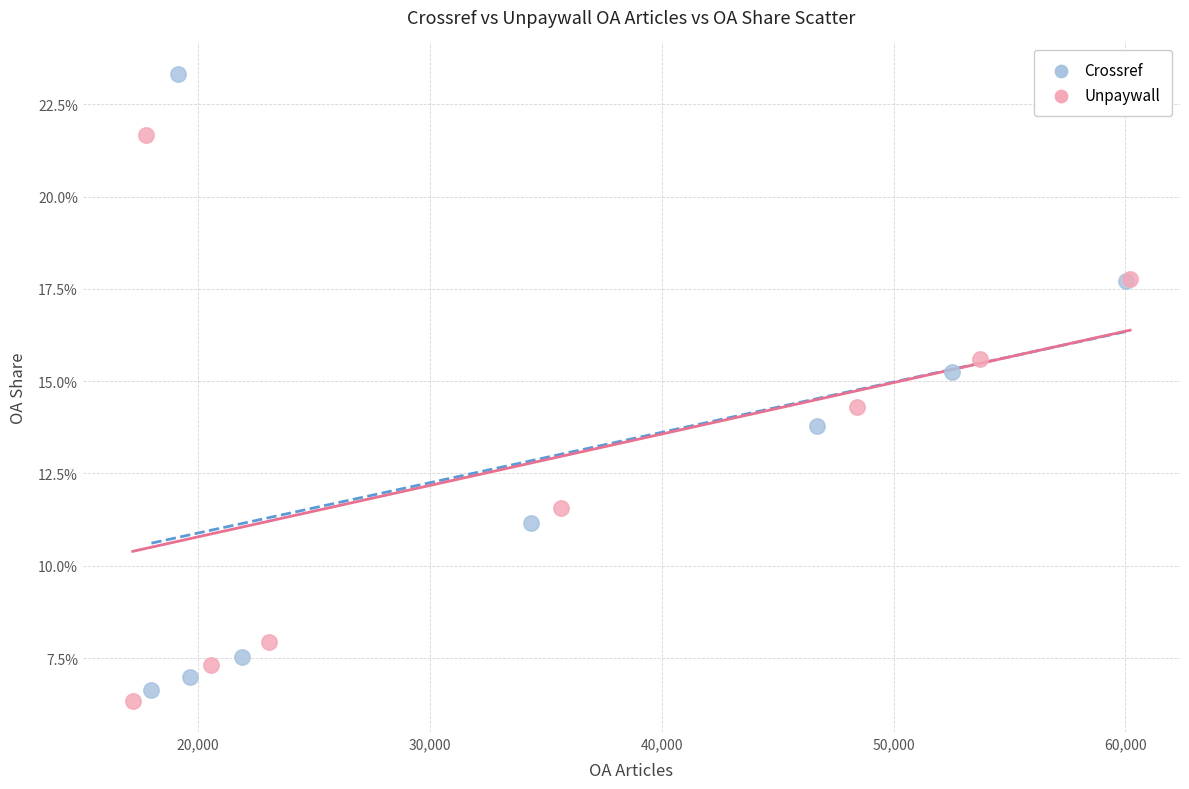

Which series has the widest spread of Y values?

Crossref